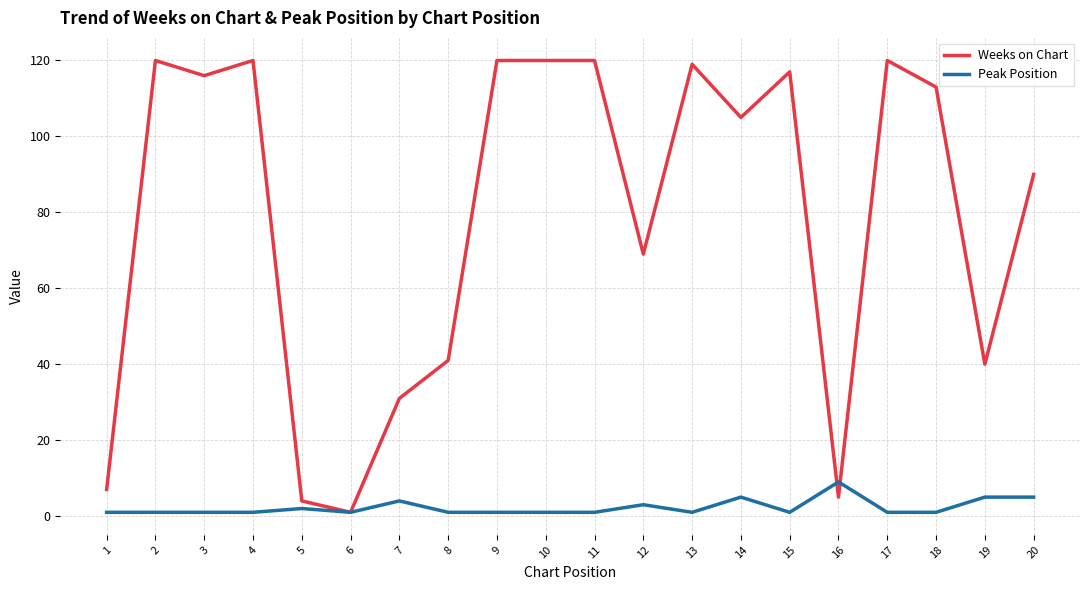

At 14, list the series in order from largest to smallest.

Weeks on Chart, Peak Position